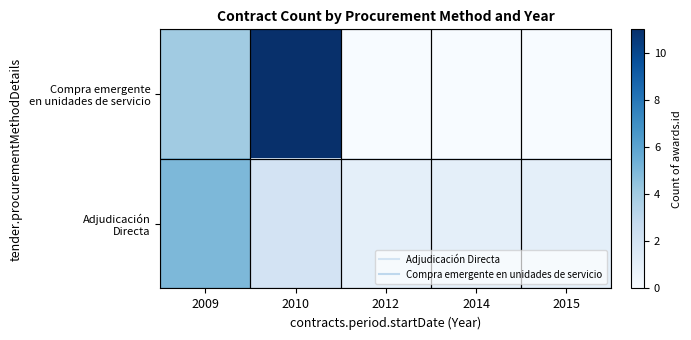

At how many categories does at least one series exceed 5?

1